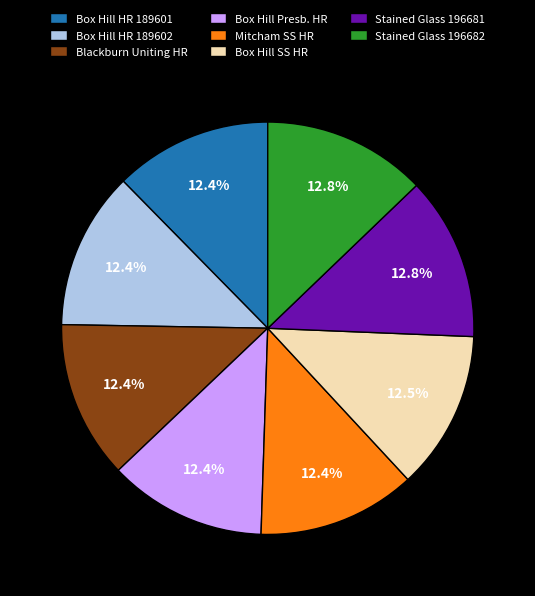

How much of the chart is everything except Mitcham SS HR?

87.6%